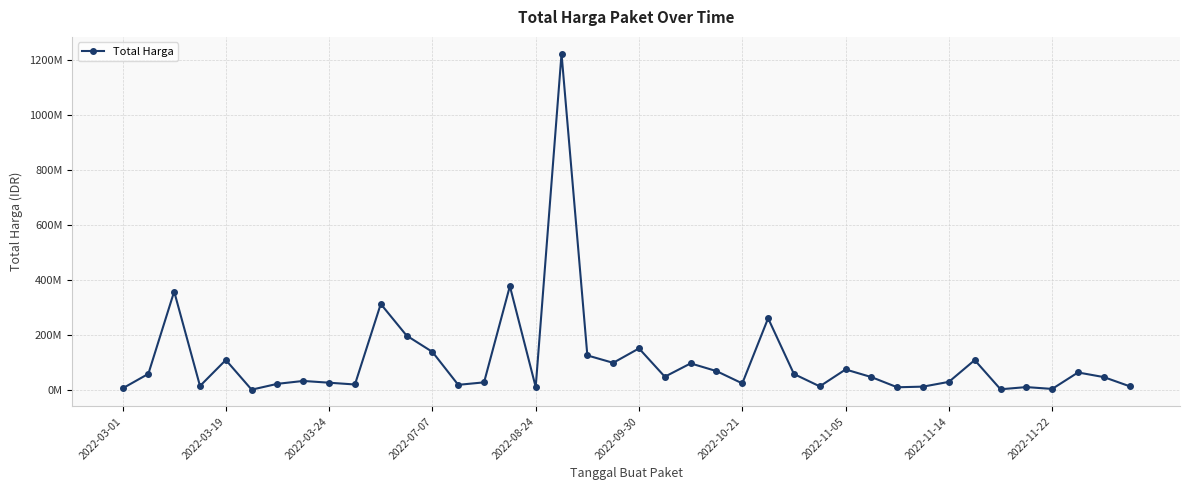

What is the greatest value displayed?

1224682000